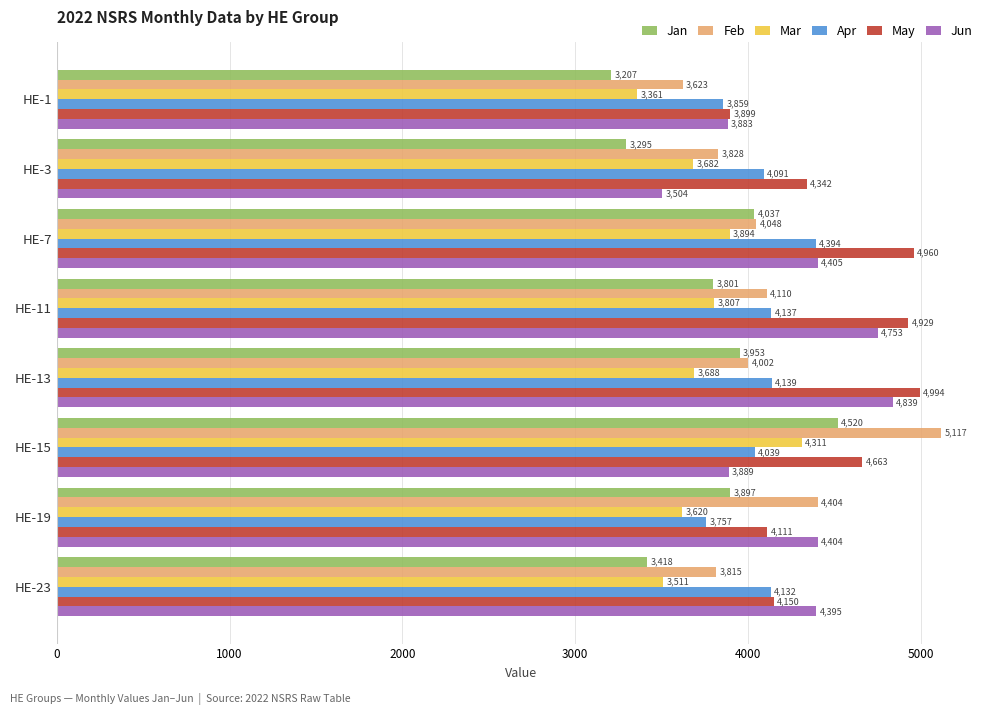

Which series has the widest spread of values?

Feb